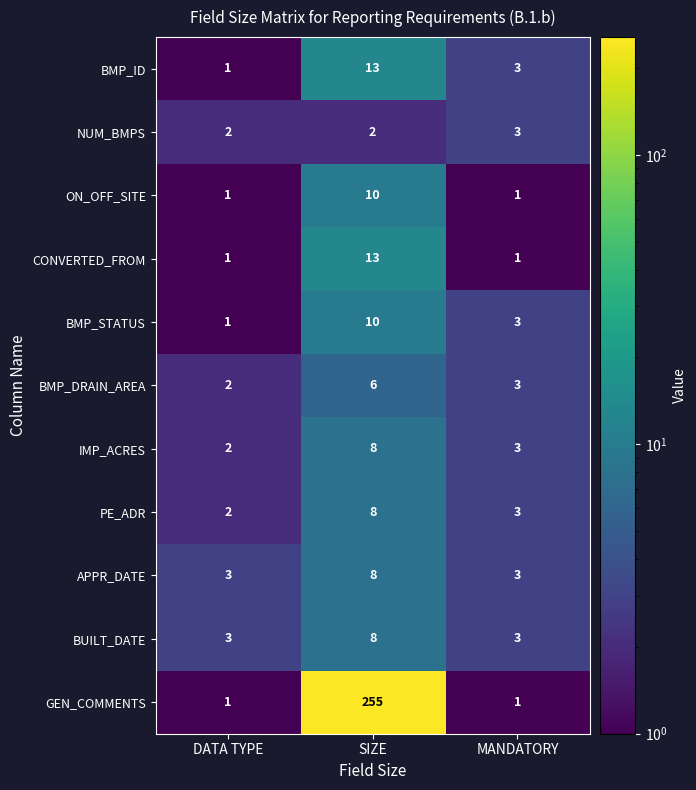

What is the difference between the maximum and minimum values in the ON_OFF_SITE series?

9